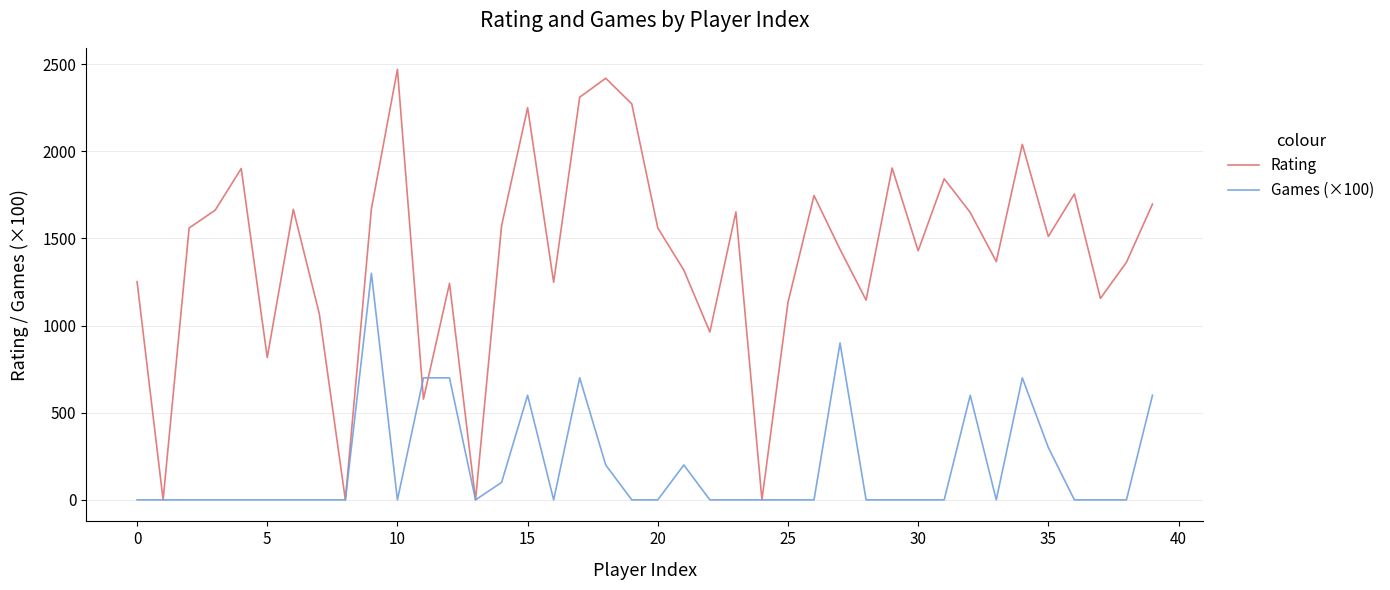

Rank the series by their average value, from highest to lowest.

Rating, Games (×100)